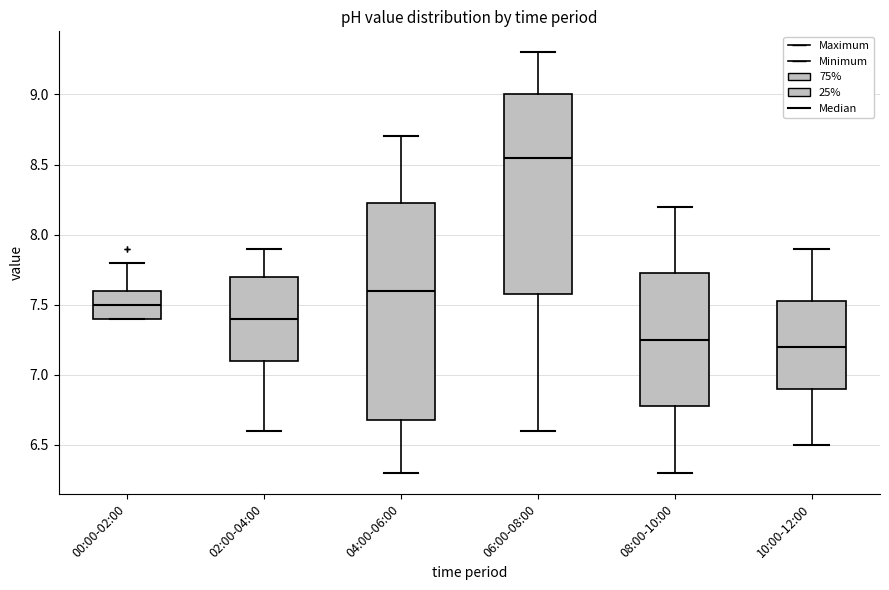

Reading left to right, transcribe this box plot: for each box, give where its median line is, the range the box spans, and where its two whiskers end, as read against the y-axis. The values are not printed on the chart, so give them approximately, as read against the axis.

00:00-02:00: median 7.50, box 7.40 to 7.60, whiskers 7.40 to 7.80
02:00-04:00: median 7.40, box 7.10 to 7.70, whiskers 6.60 to 7.90
04:00-06:00: median 7.60, box 6.70 to 8.25, whiskers 6.30 to 8.70
06:00-08:00: median 8.55, box 7.60 to 9.00, whiskers 6.60 to 9.30
08:00-10:00: median 7.25, box 6.80 to 7.75, whiskers 6.30 to 8.20
10:00-12:00: median 7.20, box 6.90 to 7.55, whiskers 6.50 to 7.90